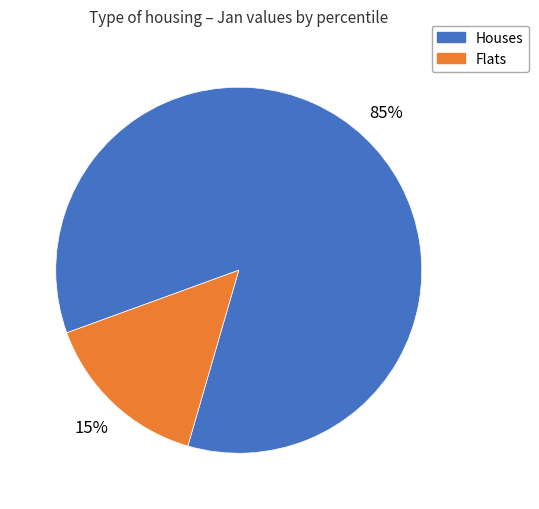

Does any single category account for the majority?

Yes